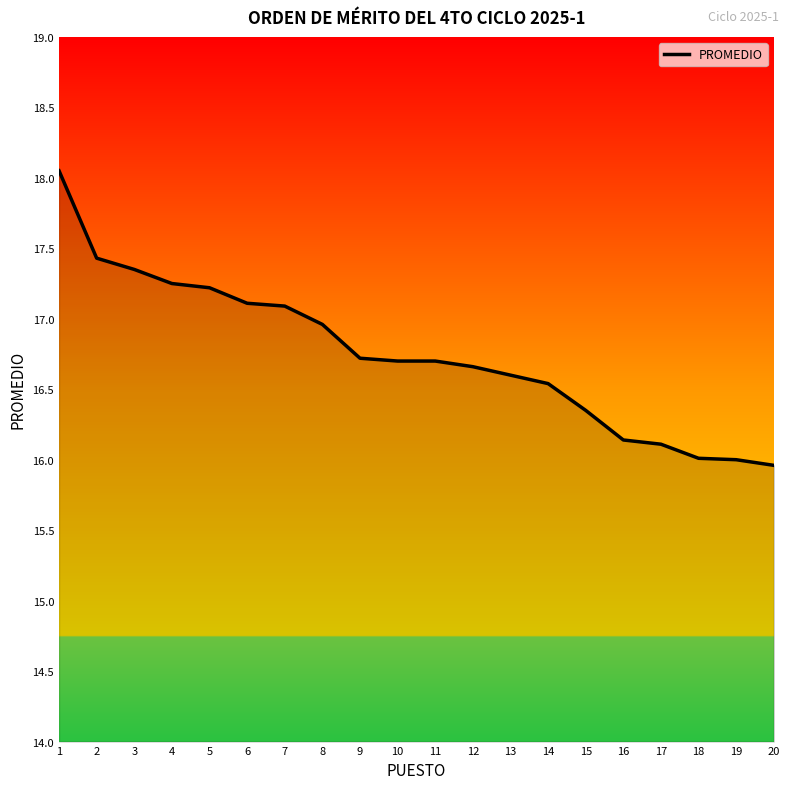

What is the minimum value shown in the chart?

16.0